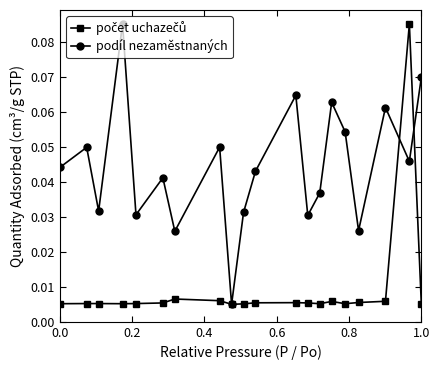

Which series has the largest total across all categories?

podíl nezaměstnaných